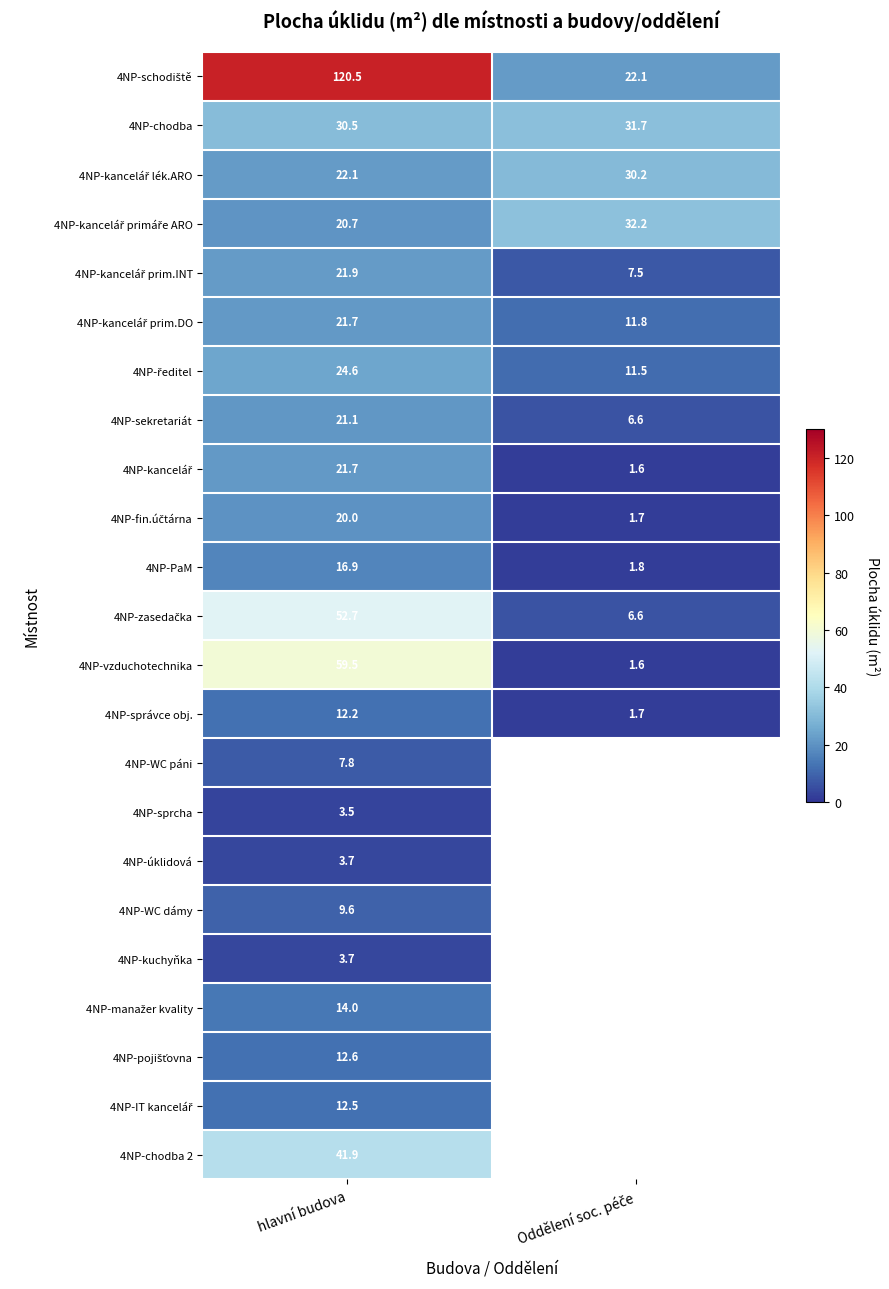

Between Oddělení soc. péče and hlavní budova, which is larger?

hlavní budova